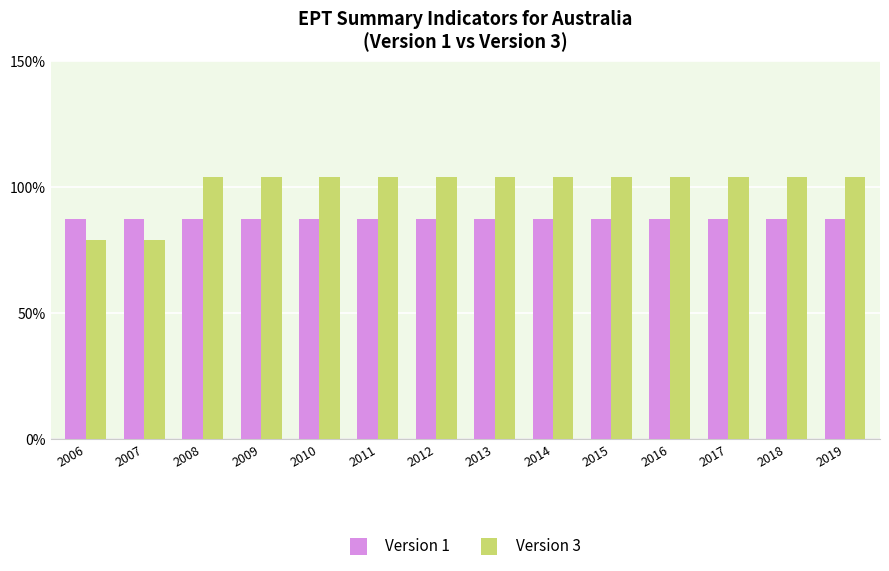

Which series has the largest total across all categories?

Version 3